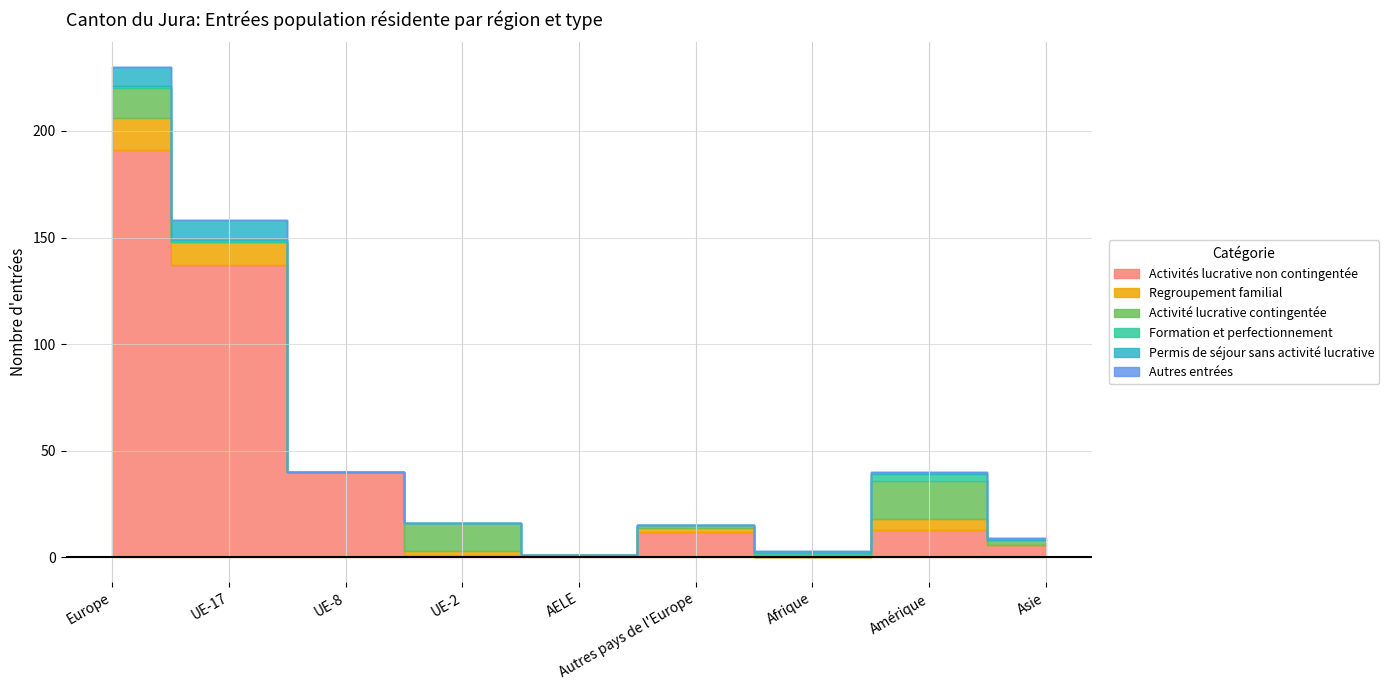

What is the label of the 9th point from the left?

Asie